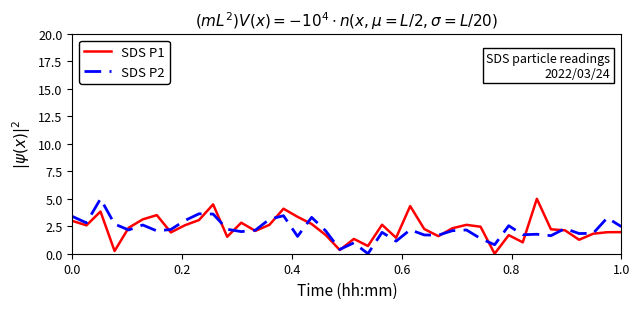

What is the maximum value shown in the chart?

5.0